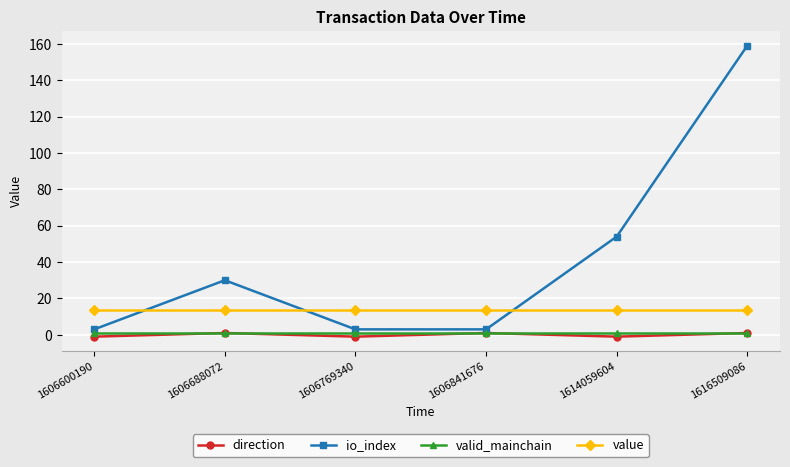

What is the average value of the value series?

13.8